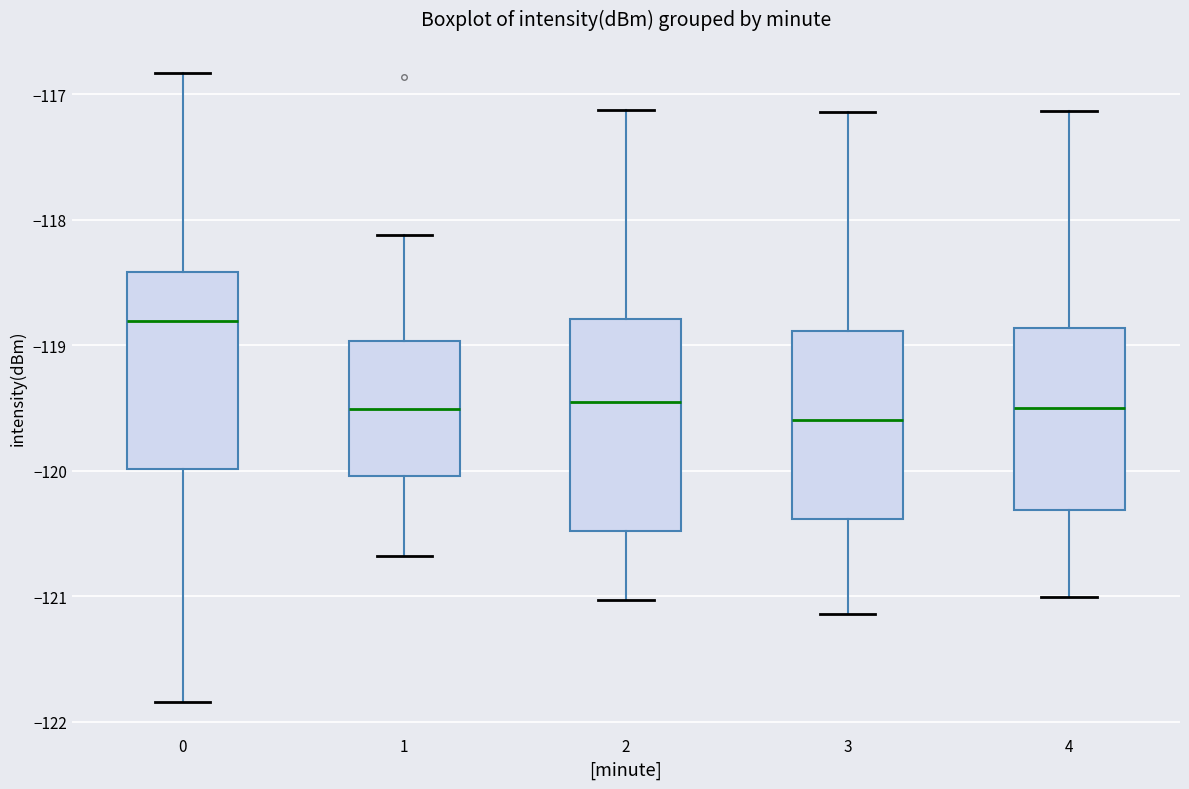

Which box has the highest median line?

0